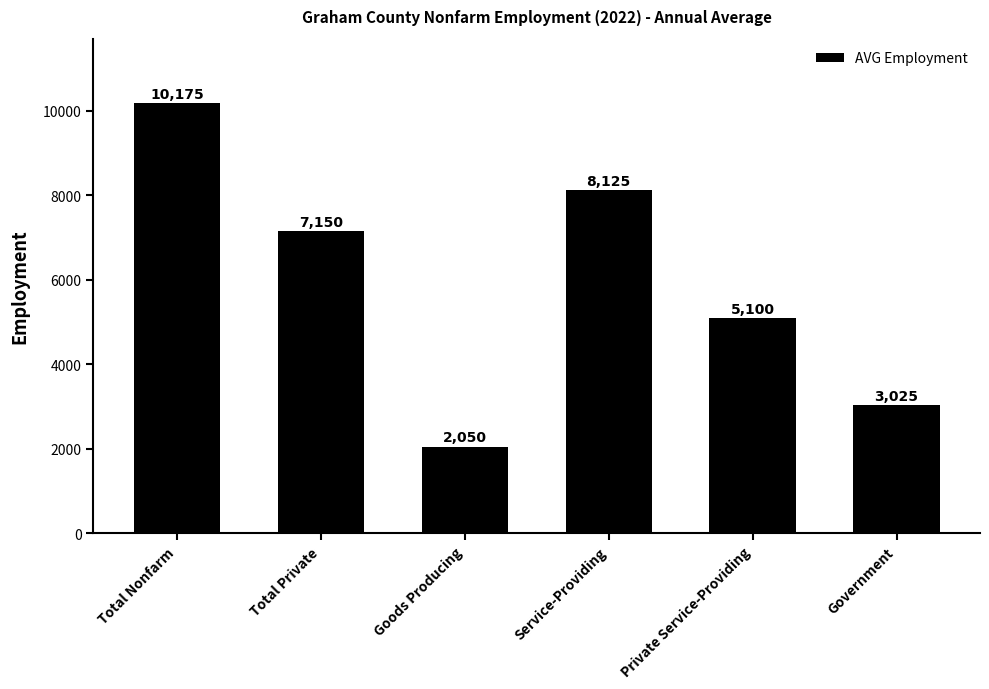

List the labels in order of value, smallest first.

Goods Producing, Government, Private Service-Providing, Total Private, Service-Providing, Total Nonfarm